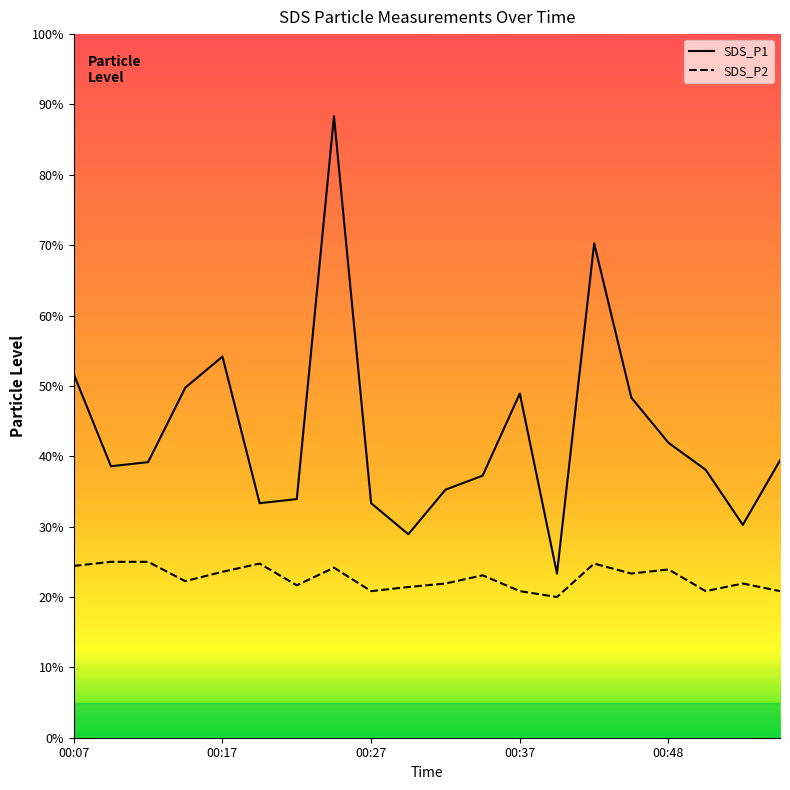

Is this an area chart (filled region under the line)?

No